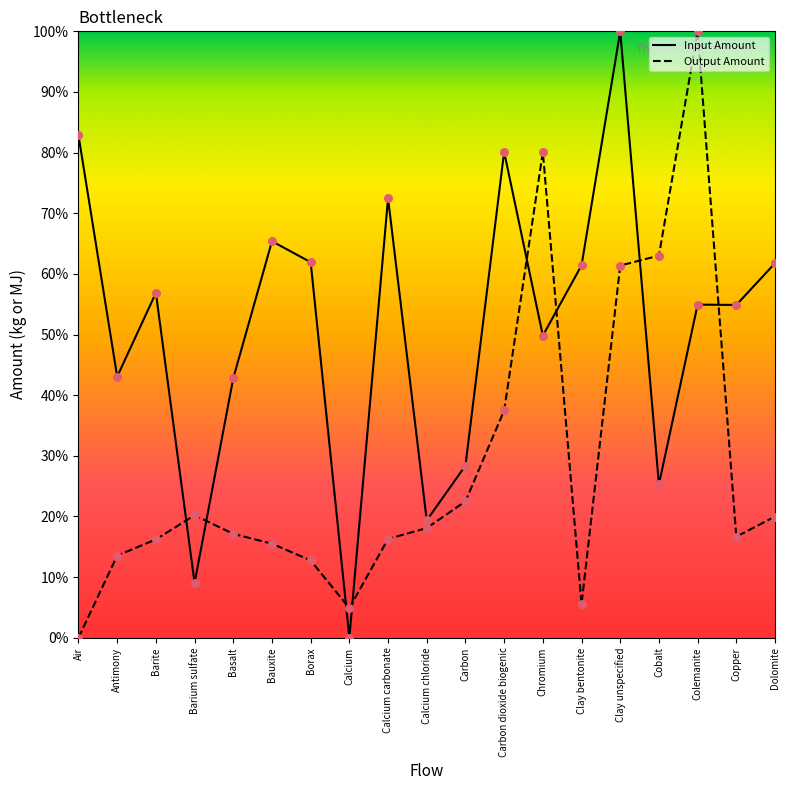

What are all the series names shown in the legend?

Input Amount, Output Amount